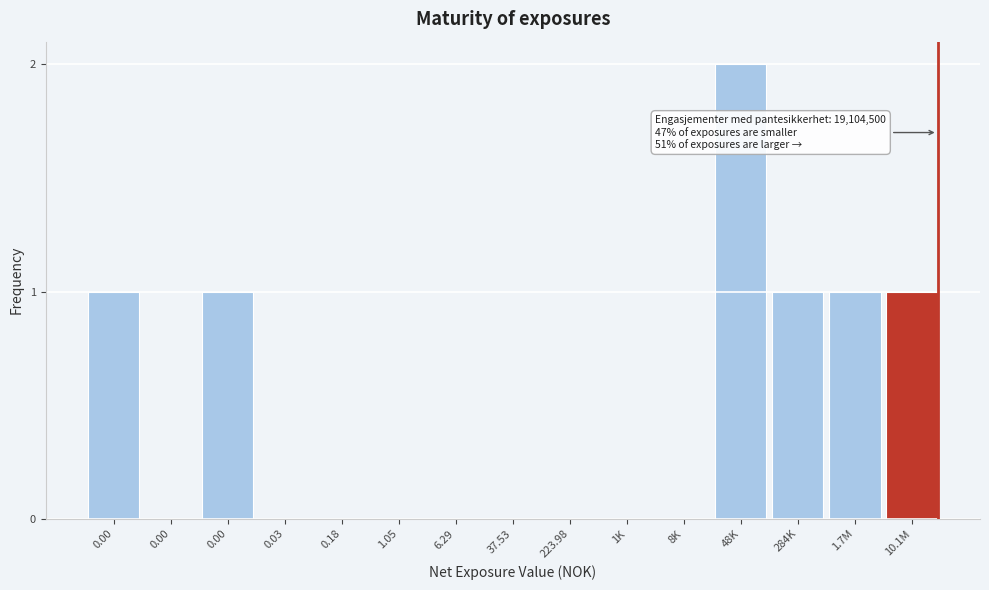

How many data points does each series have?

15